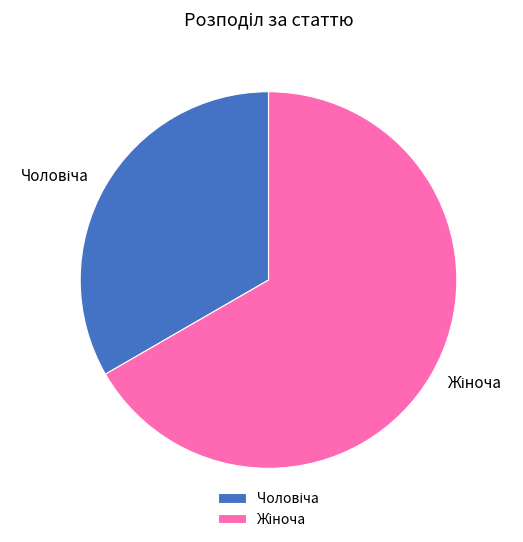

Is there a majority slice in this chart?

Yes